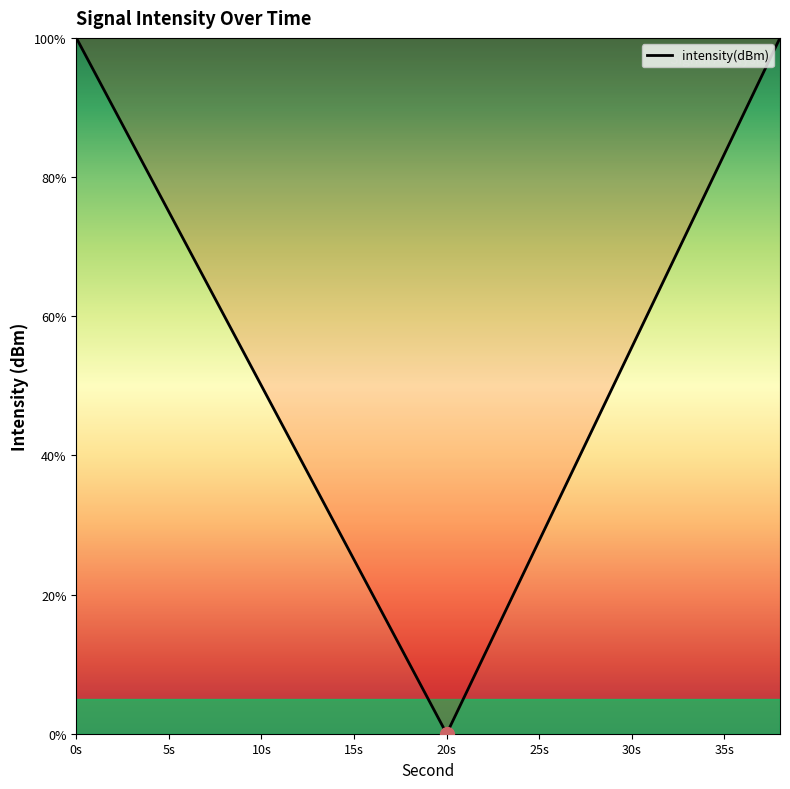

What is the greatest value displayed?

100.0